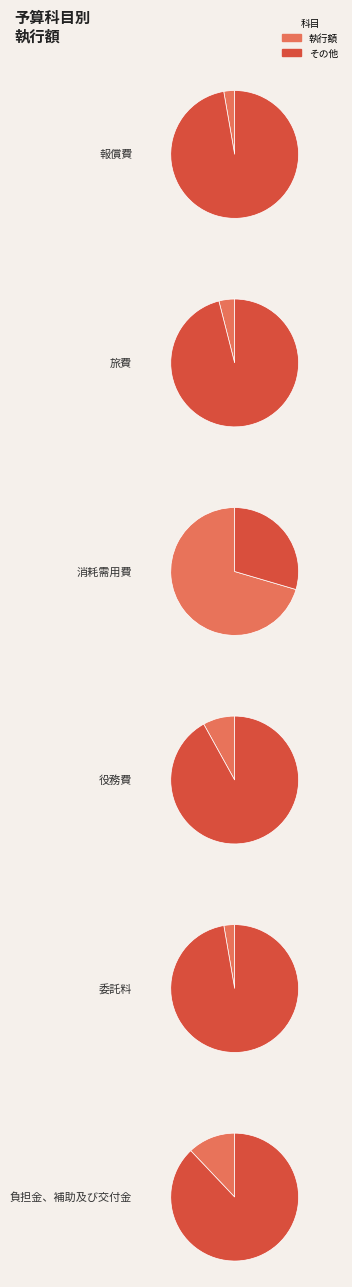

To the nearest percent, what is the difference between the largest and smallest slice percentages?

68%